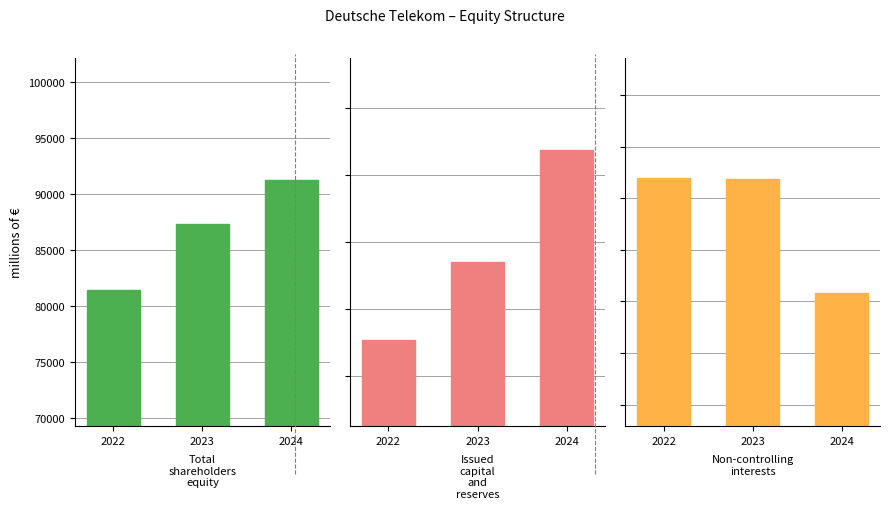

What is the difference between the second highest and minimum values in the Total shareholders equity series?

5851